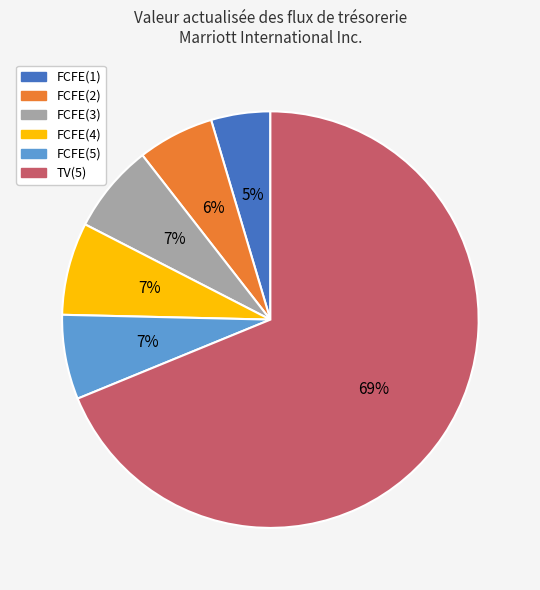

Is the sum of TV(5) and FCFE(2) greater than half?

Yes